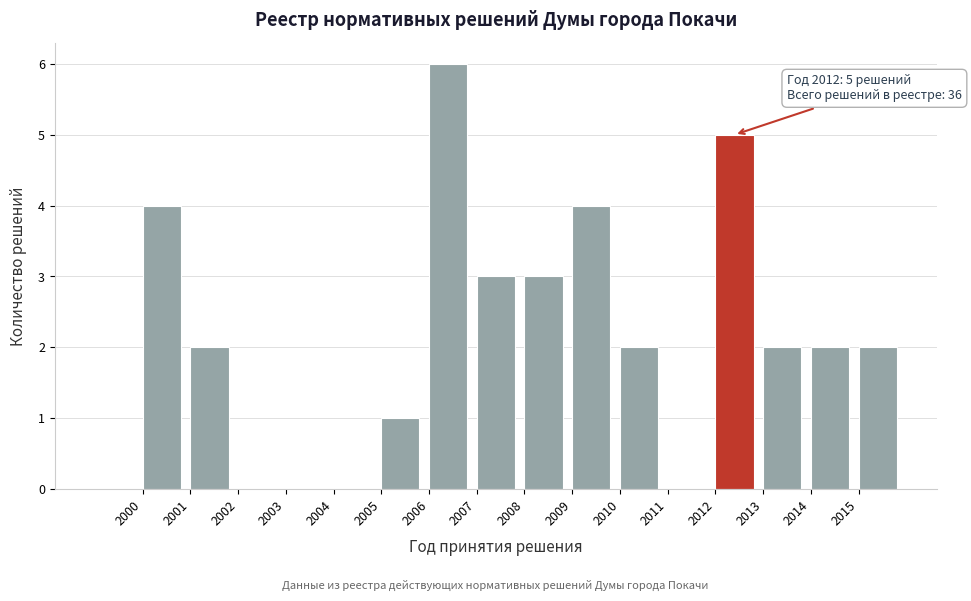

Over which range of the x-axis is the bar tallest?

2006 to 2007